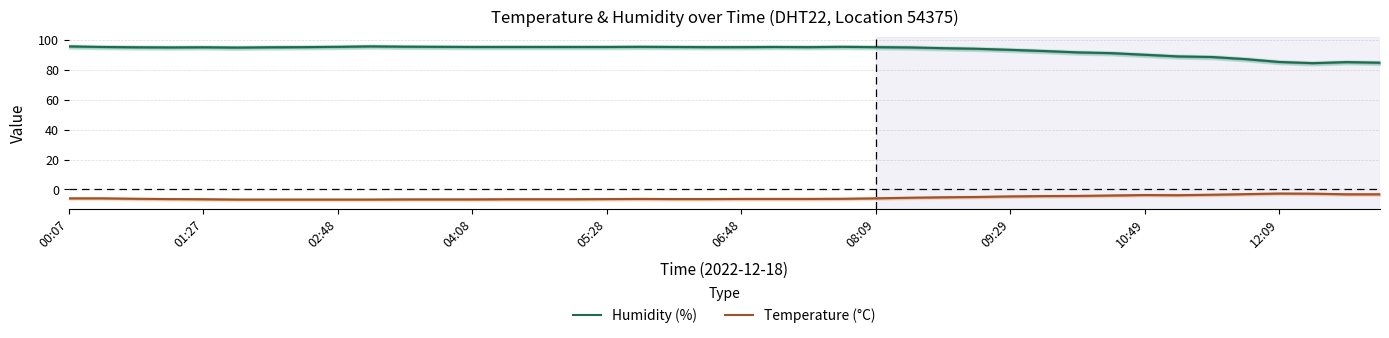

What is the minimum value for Temperature (°C)?

-6.7